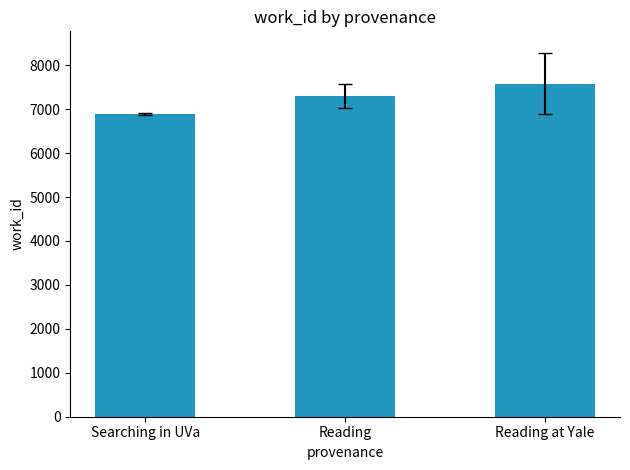

What position from the left is Reading?

2